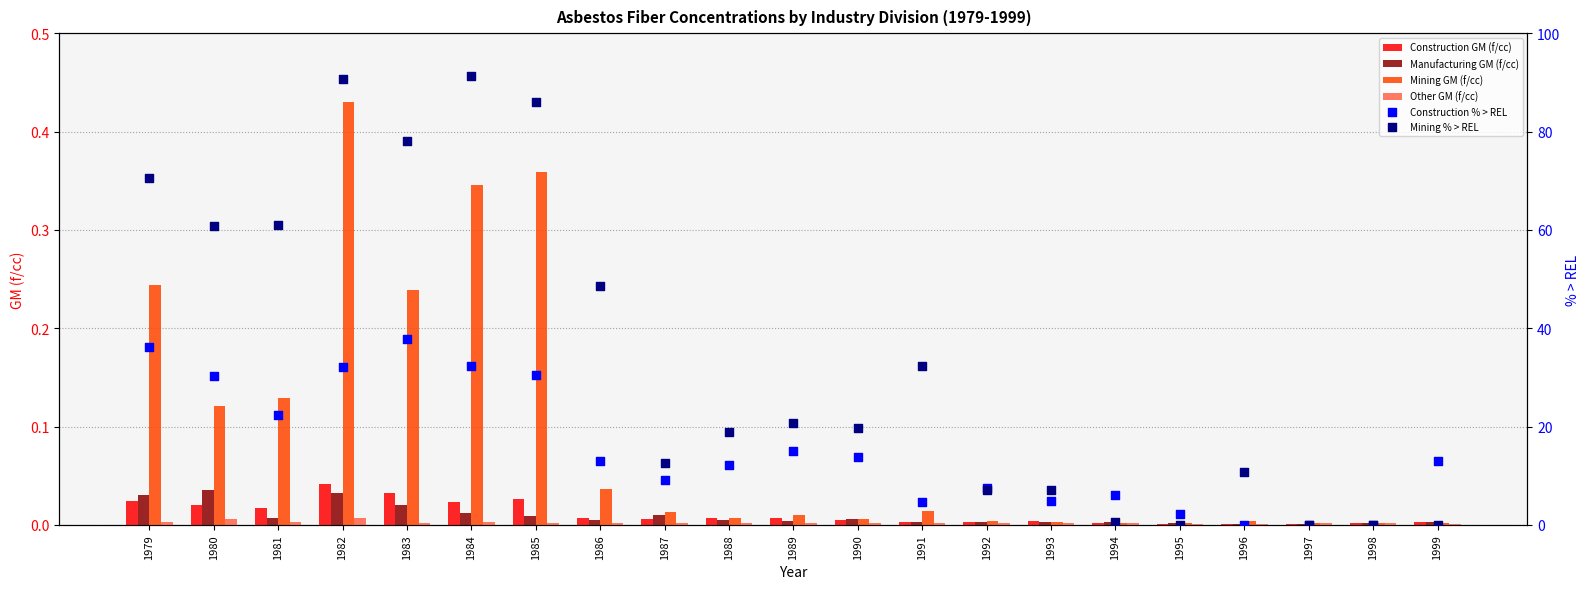

At which category is the sum across all series the highest?

1984